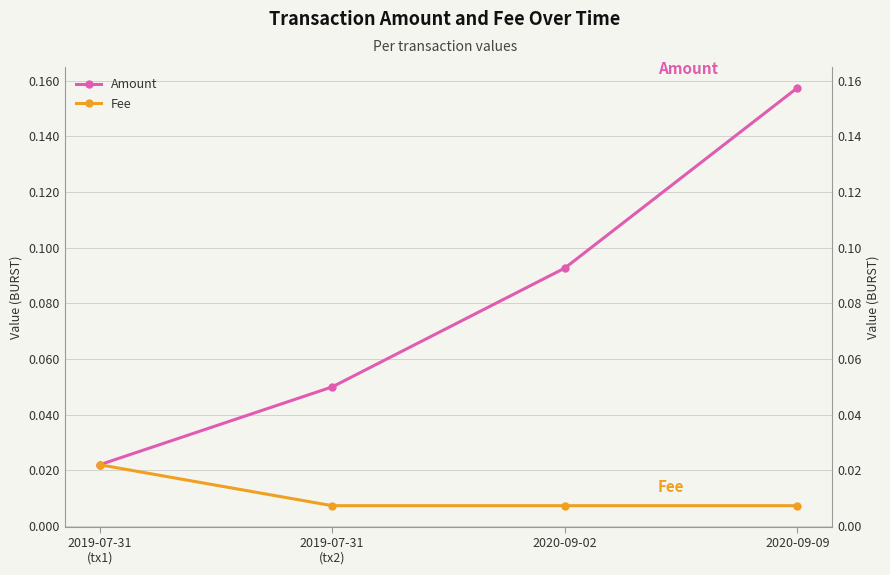

At which label does Fee reach its minimum?

2019-07-31
(tx2)